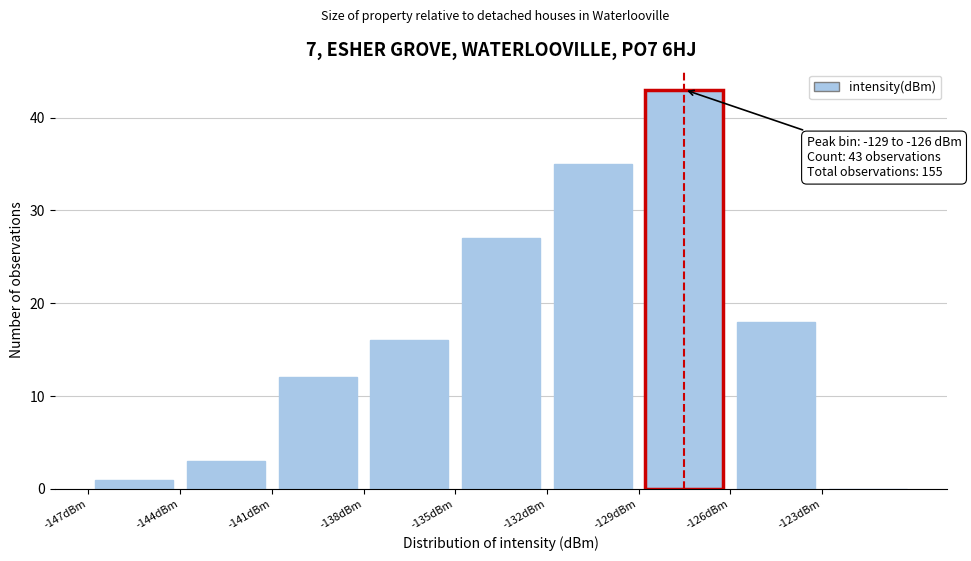

Which range on the x-axis has the tallest bar?

-129 to -126